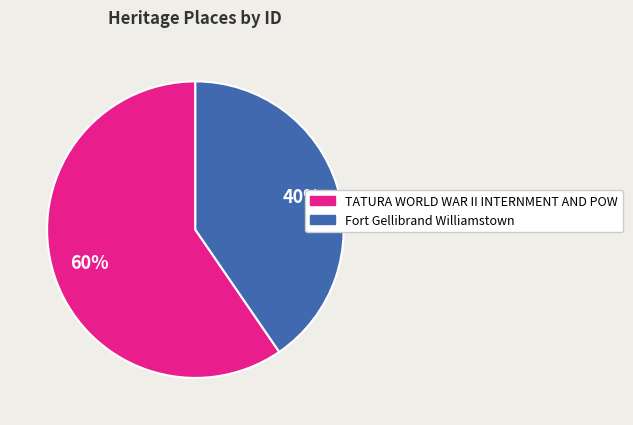

Approximately how many times larger is the value at Fort Gellibrand Williamstown compared to TATURA WORLD WAR II INTERNMENT AND POW?

0.7